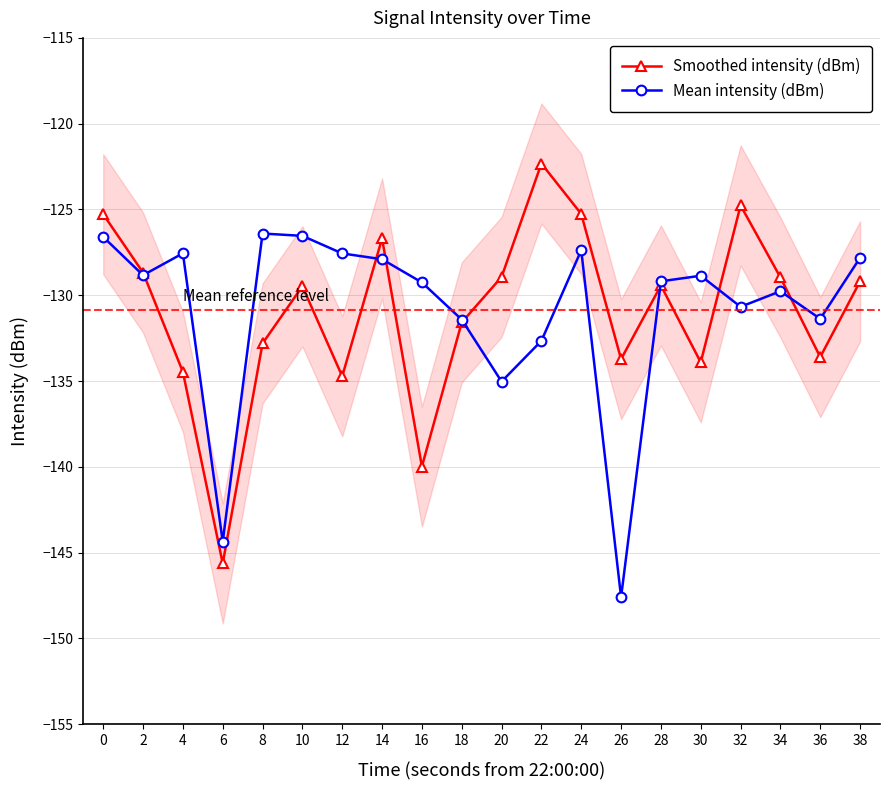

True or false: Mean intensity (dBm) has more than 1 points higher than both neighbors.

True